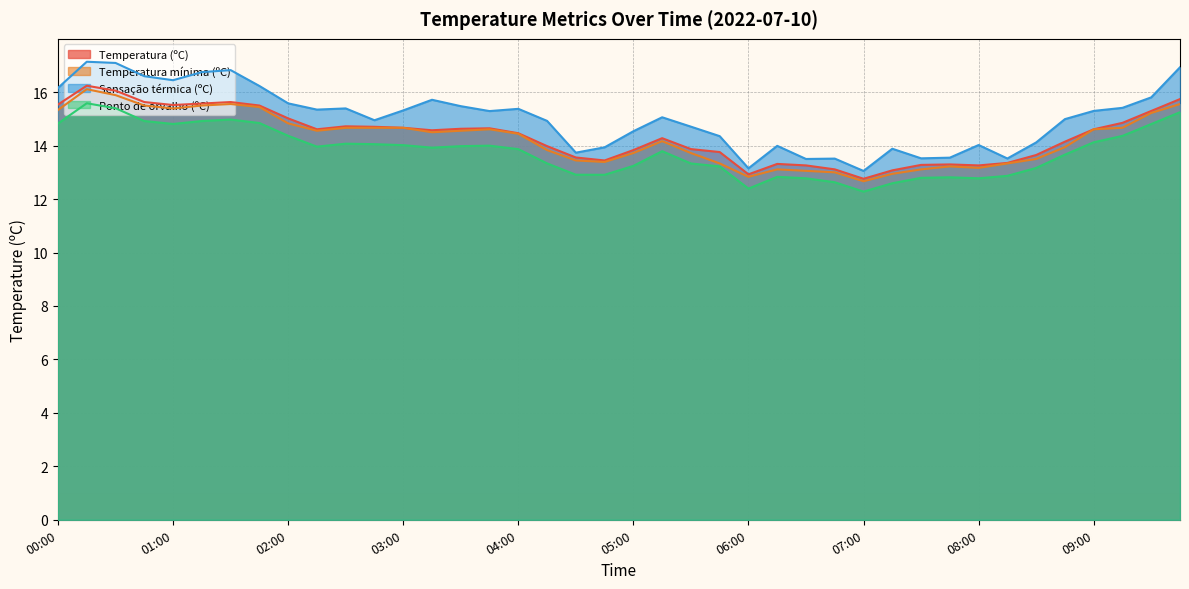

What is the minimum value shown in the chart?

12.3